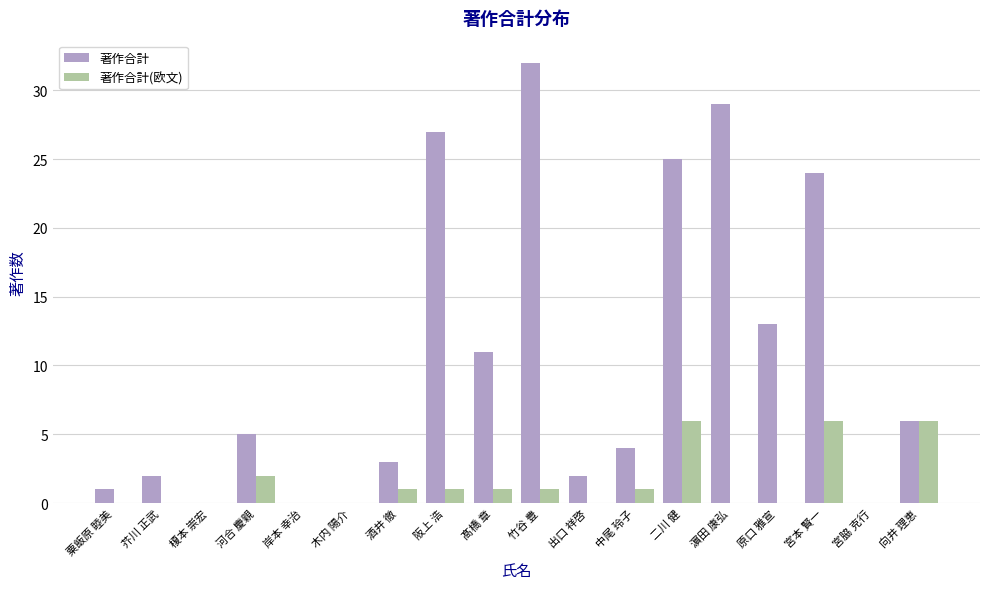

Is it true that 著作合計 equals 46 at 濵田 康弘?

False